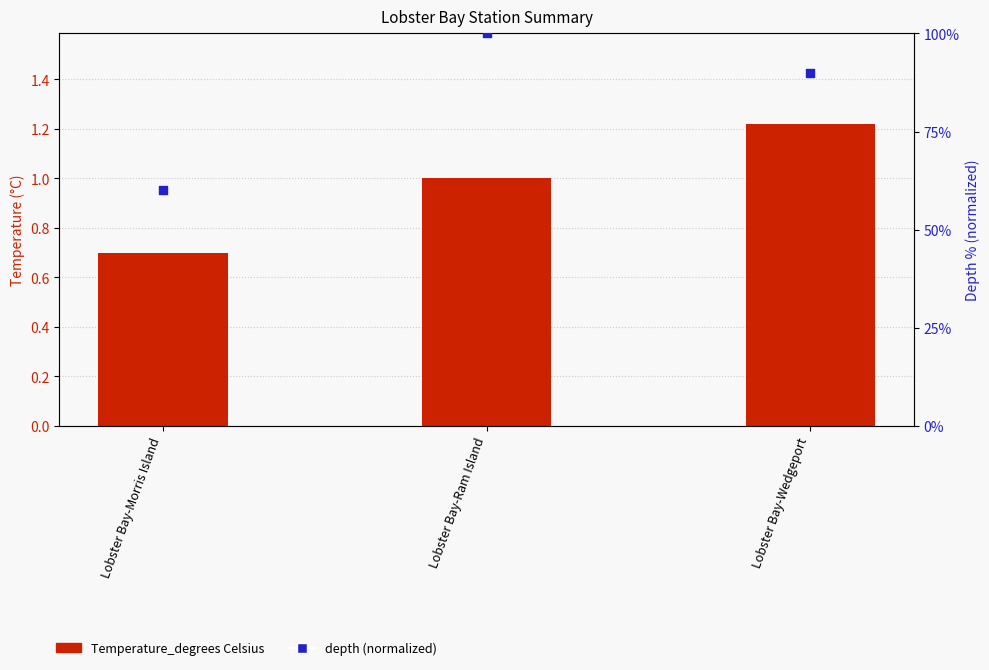

What is the total value across all series at Lobster Bay-Ram Island?

101.0